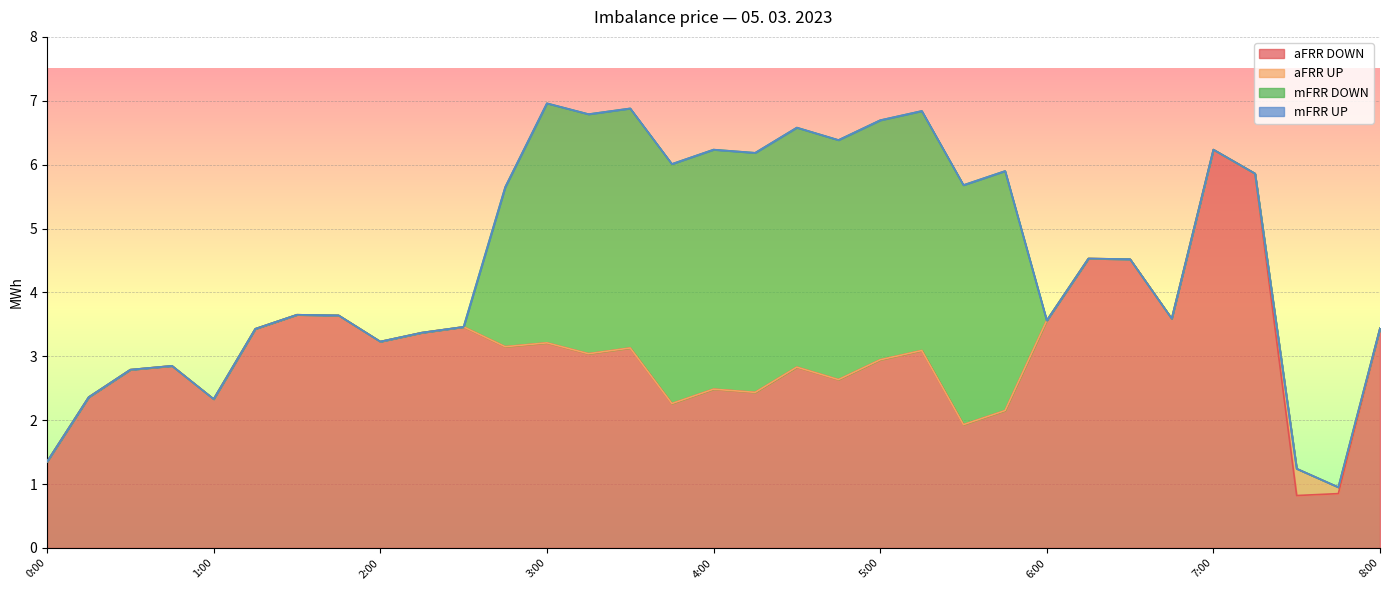

What position from the right is 4:45?

14